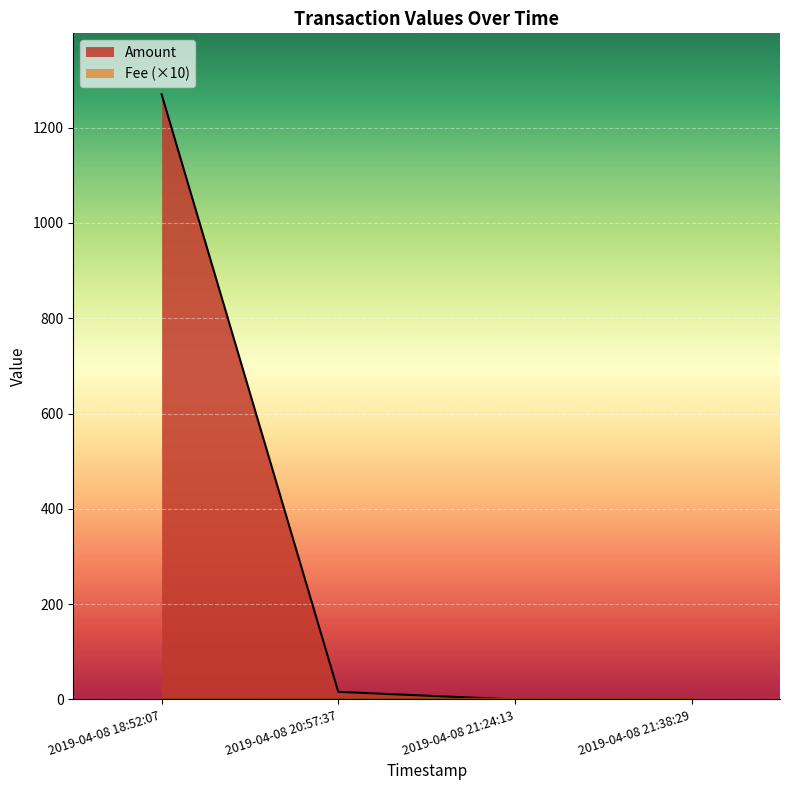

What is the lowest value of the Fee series?

0.1